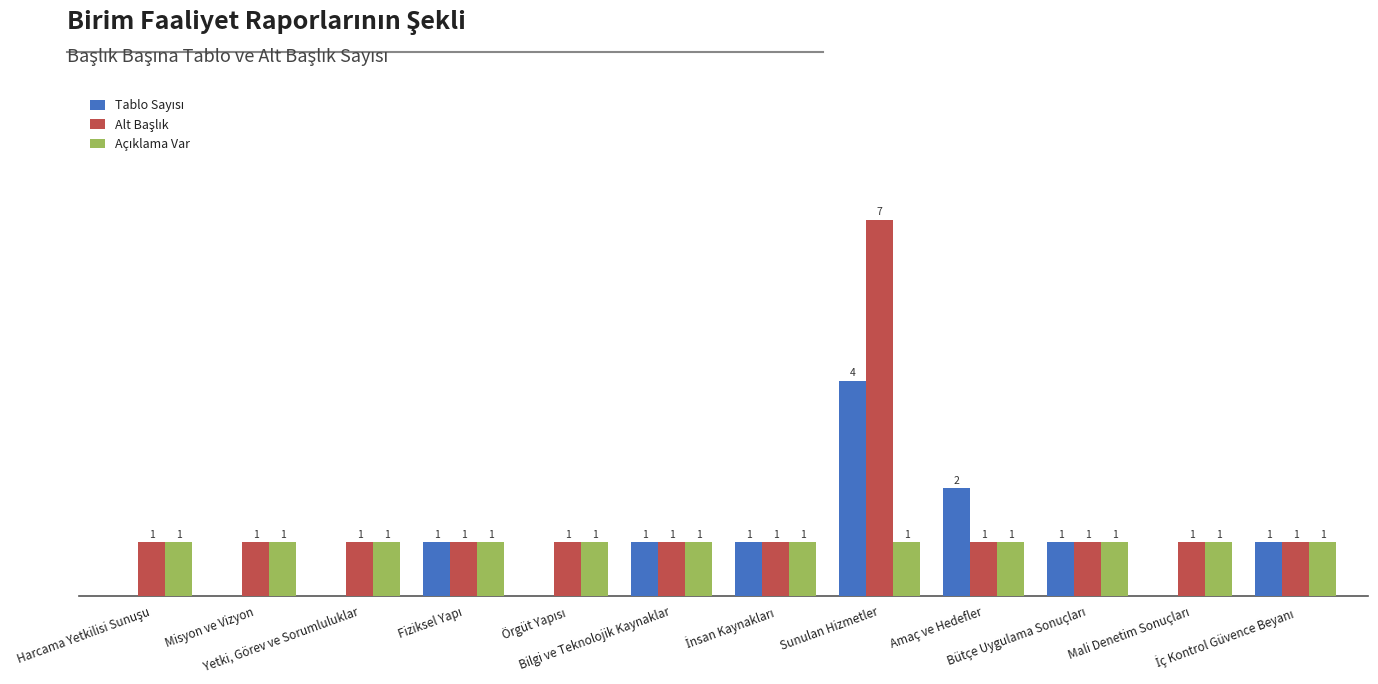

Which category has the lowest value across all series?

Harcama Yetkilisi Sunuşu